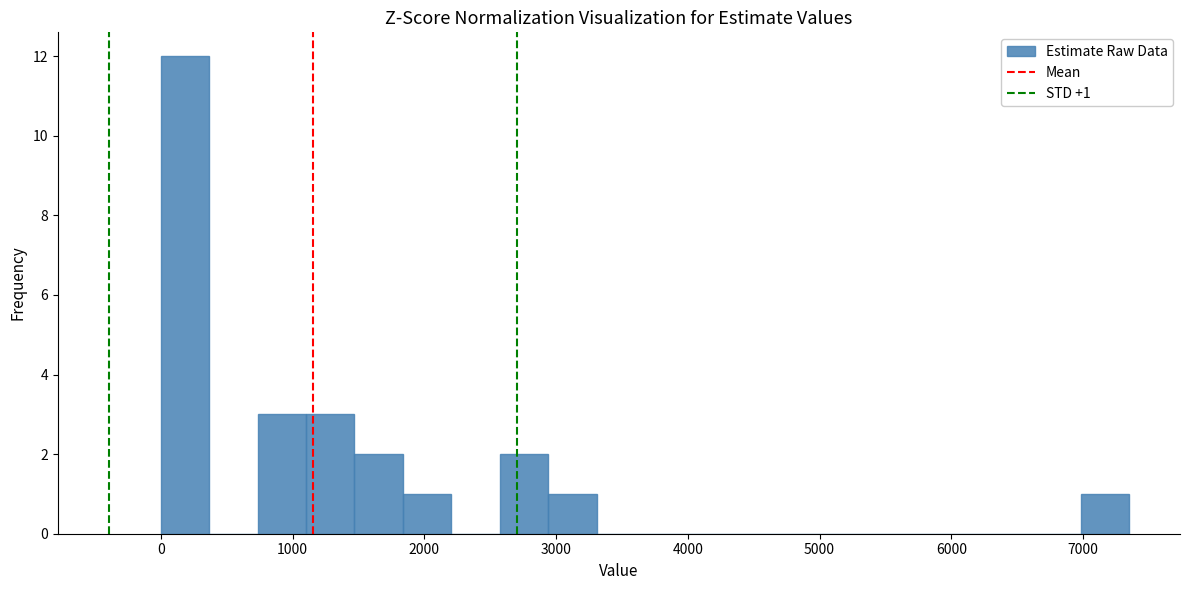

Around what value on the x-axis is the tallest bar? Give the approximate position of its centre, as read against the axis.

200